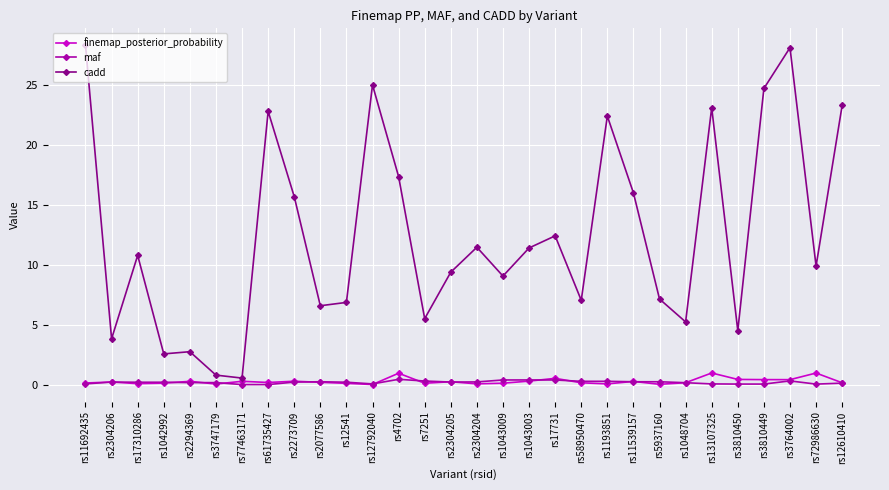

Which series has the widest spread of values?

cadd